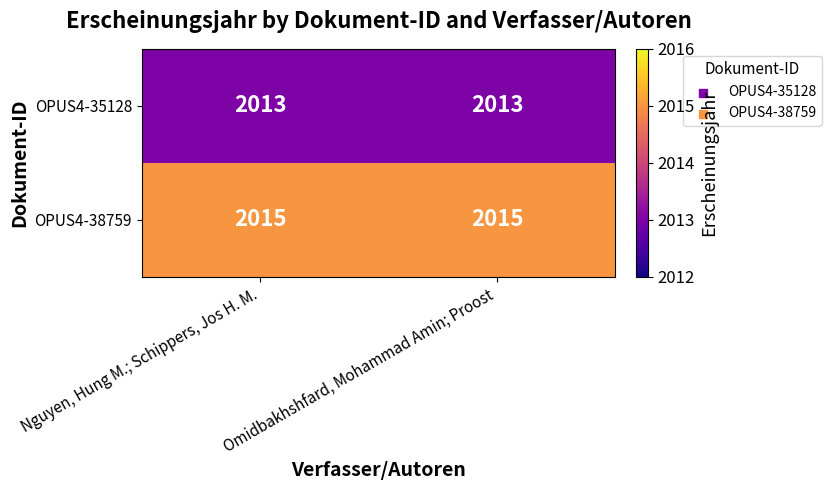

What is the sum of all OPUS4-38759 values?

4030